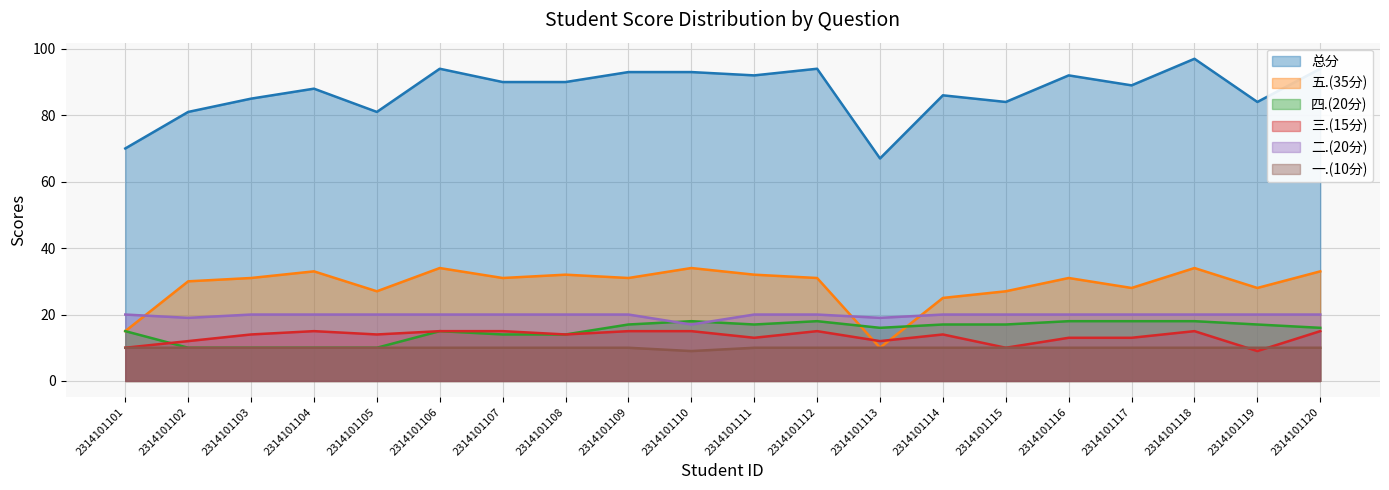

Reading left to right, extract all data points from this chart.

总分: 2314101101=70	2314101102=81	2314101103=85	2314101104=88	2314101105=81	2314101106=94	2314101107=90	2314101108=90	2314101109=93	2314101110=93	2314101111=92	2314101112=94	2314101113=67	2314101114=86	2314101115=84	2314101116=92	2314101117=89	2314101118=97	2314101119=84	2314101120=94
五.(35分): 2314101101=15	2314101102=30	2314101103=31	2314101104=33	2314101105=27	2314101106=34	2314101107=31	2314101108=32	2314101109=31	2314101110=34	2314101111=32	2314101112=31	2314101113=10	2314101114=25	2314101115=27	2314101116=31	2314101117=28	2314101118=34	2314101119=28	2314101120=33
四.(20分): 2314101101=15	2314101102=10	2314101103=10	2314101104=10	2314101105=10	2314101106=15	2314101107=14	2314101108=14	2314101109=17	2314101110=18	2314101111=17	2314101112=18	2314101113=16	2314101114=17	2314101115=17	2314101116=18	2314101117=18	2314101118=18	2314101119=17	2314101120=16
三.(15分): 2314101101=10	2314101102=12	2314101103=14	2314101104=15	2314101105=14	2314101106=15	2314101107=15	2314101108=14	2314101109=15	2314101110=15	2314101111=13	2314101112=15	2314101113=12	2314101114=14	2314101115=10	2314101116=13	2314101117=13	2314101118=15	2314101119=9	2314101120=15
二.(20分): 2314101101=20	2314101102=19	2314101103=20	2314101104=20	2314101105=20	2314101106=20	2314101107=20	2314101108=20	2314101109=20	2314101110=17	2314101111=20	2314101112=20	2314101113=19	2314101114=20	2314101115=20	2314101116=20	2314101117=20	2314101118=20	2314101119=20	2314101120=20
一.(10分): 2314101101=10	2314101102=10	2314101103=10	2314101104=10	2314101105=10	2314101106=10	2314101107=10	2314101108=10	2314101109=10	2314101110=9	2314101111=10	2314101112=10	2314101113=10	2314101114=10	2314101115=10	2314101116=10	2314101117=10	2314101118=10	2314101119=10	2314101120=10